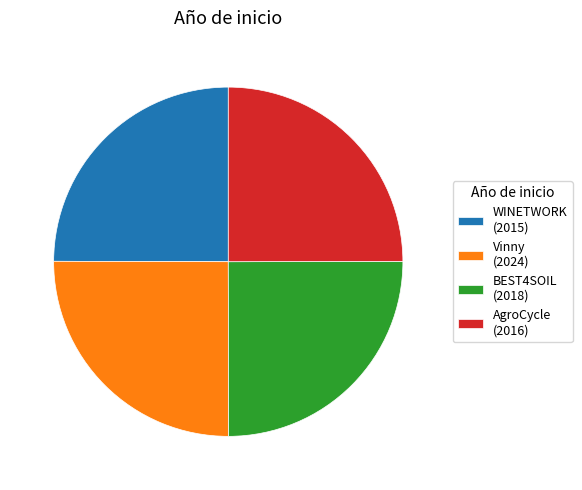

Does any single category account for the majority?

No